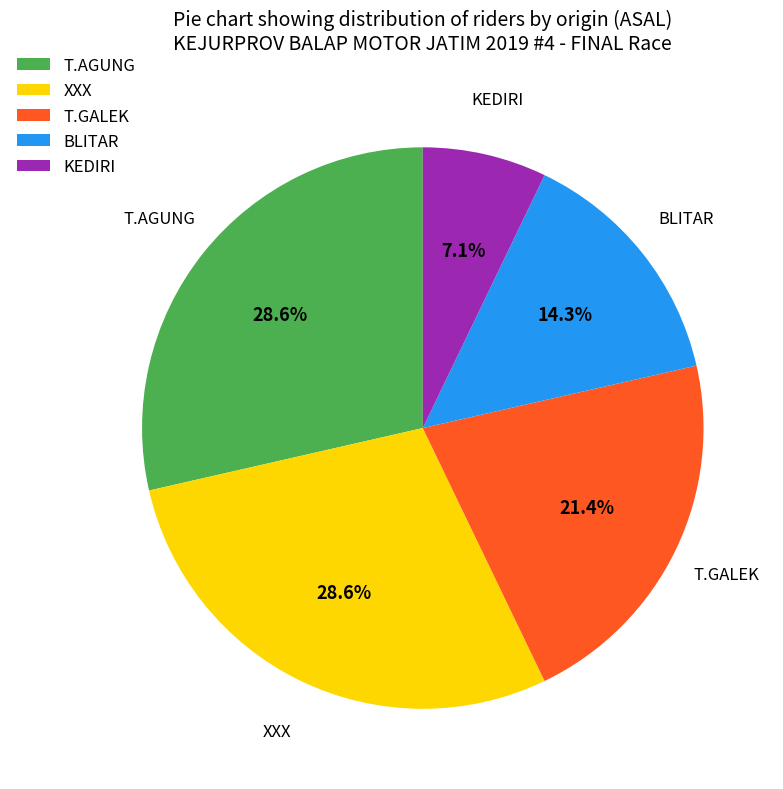

Does any single category account for the majority?

No